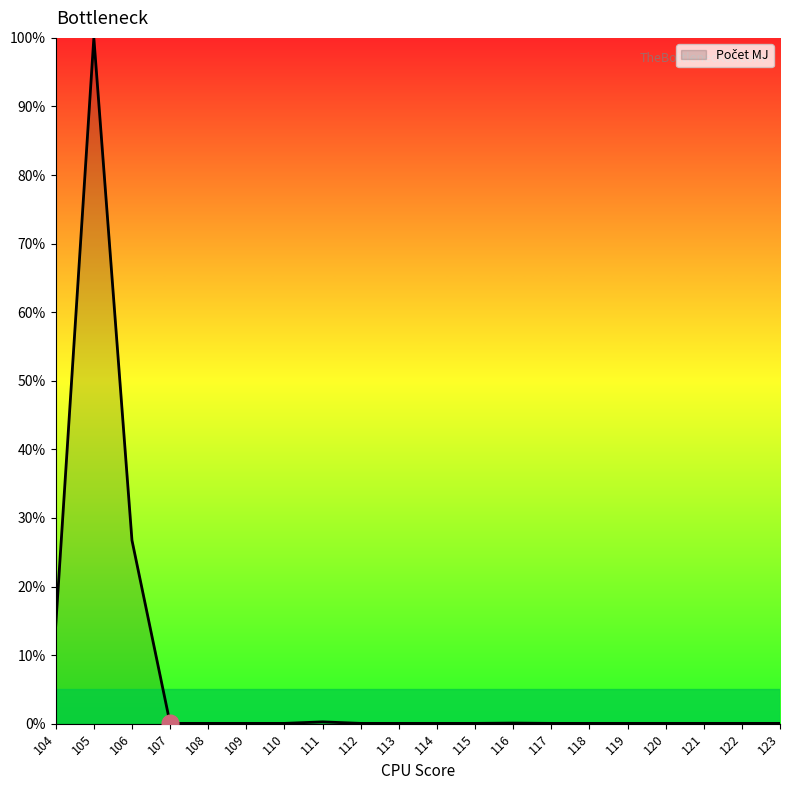

What is the average value?

7.1